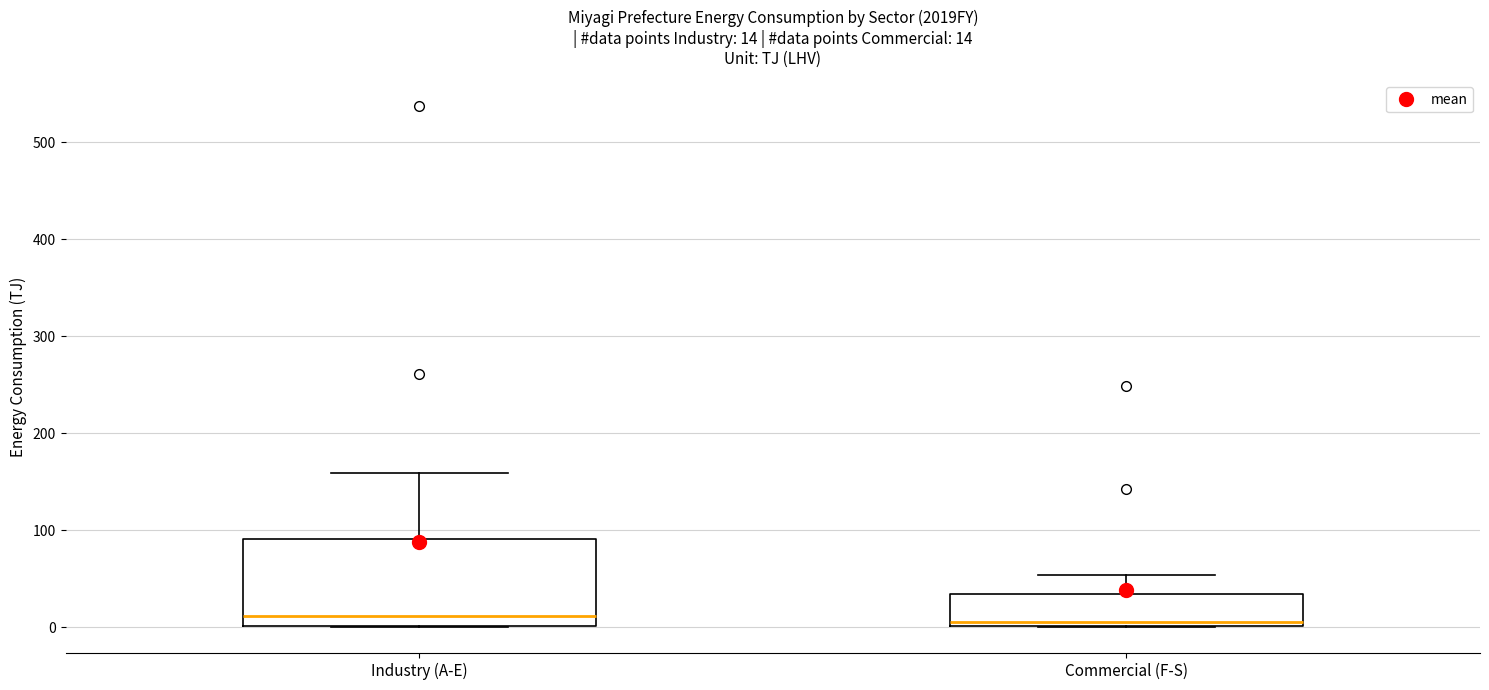

Which box is the tallest, from its lower edge to its upper edge?

Industry (A-E)